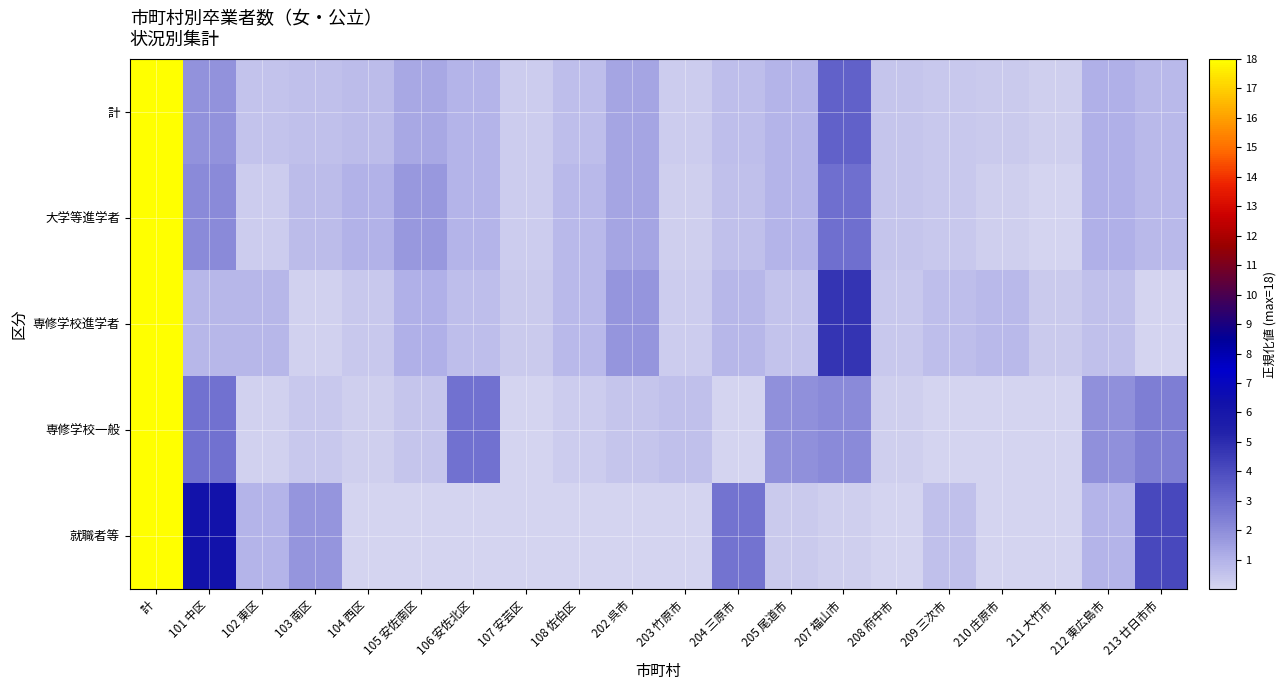

Between 105 安佐南区 and 210 庄原市, which series saw the biggest shift?

大学等進学者